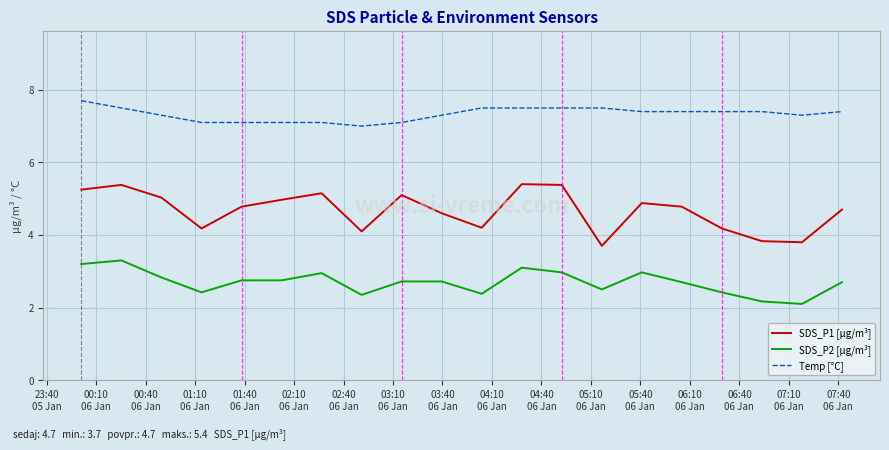

True or false: SDS_P1 [µg/m³] and Temp [°C] intersect in this chart.

False